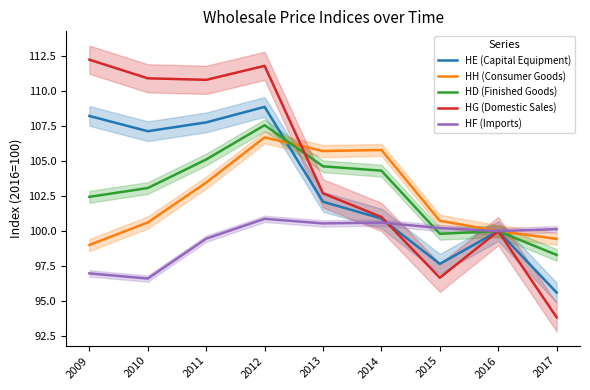

How many series are shown in this chart?

5